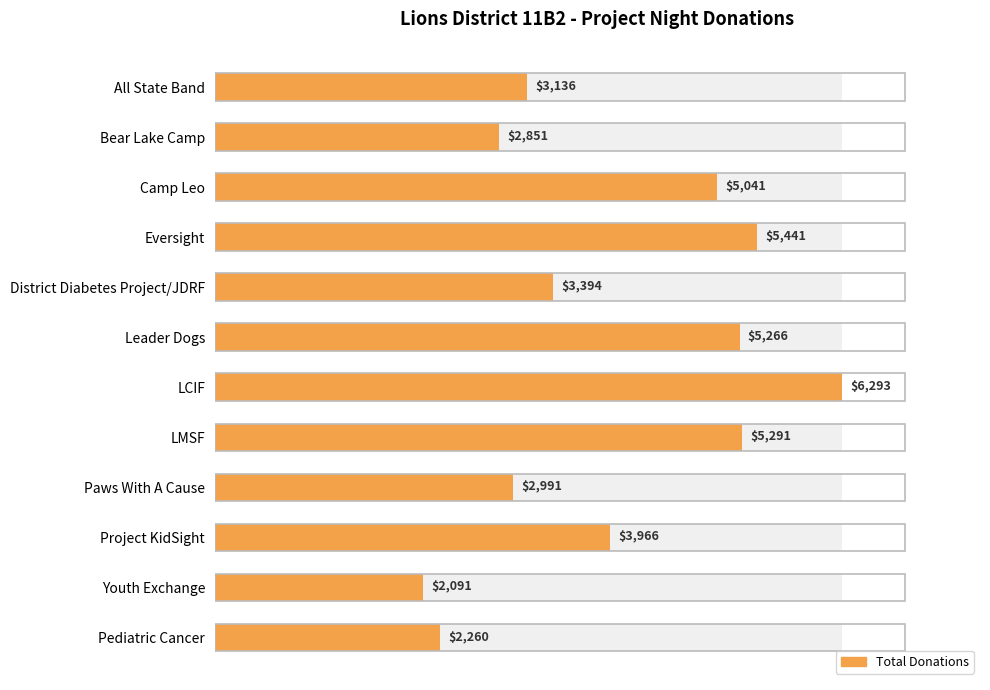

What is the value of the 5th bar from the left?

3394